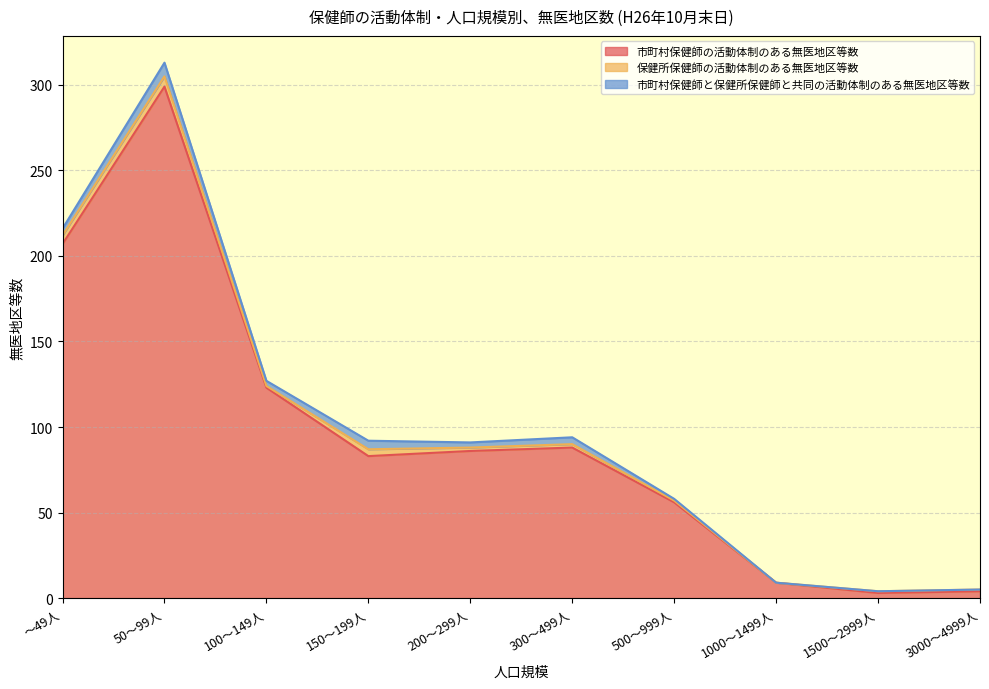

How many 市町村保健師と保健所保健師と共同の活動体制のある無医地区等数 values are between 0 and 4?

8